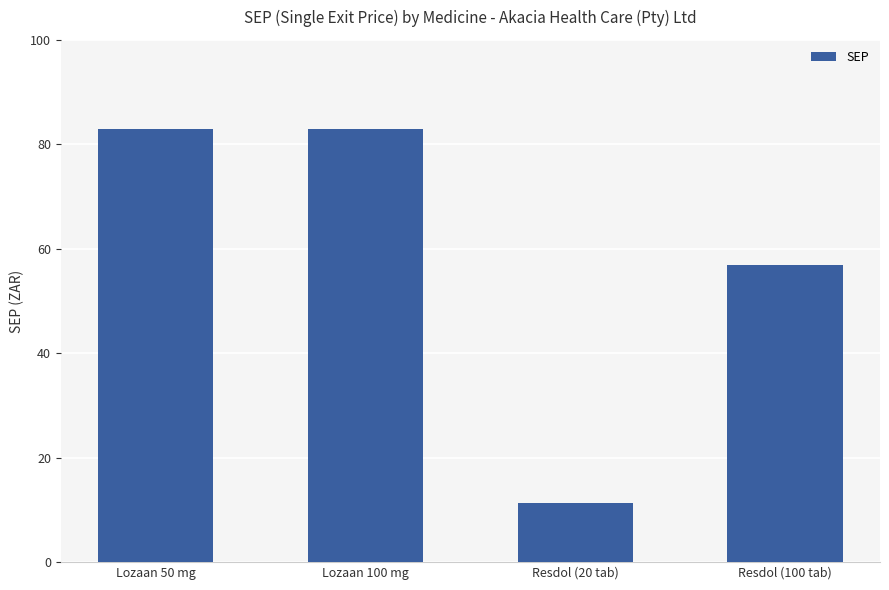

Reading left to right, transcribe all the data shown in this chart.

Lozaan 50 mg=83.0	Lozaan 100 mg=83.0	Resdol (20 tab)=11.4	Resdol (100 tab)=56.9